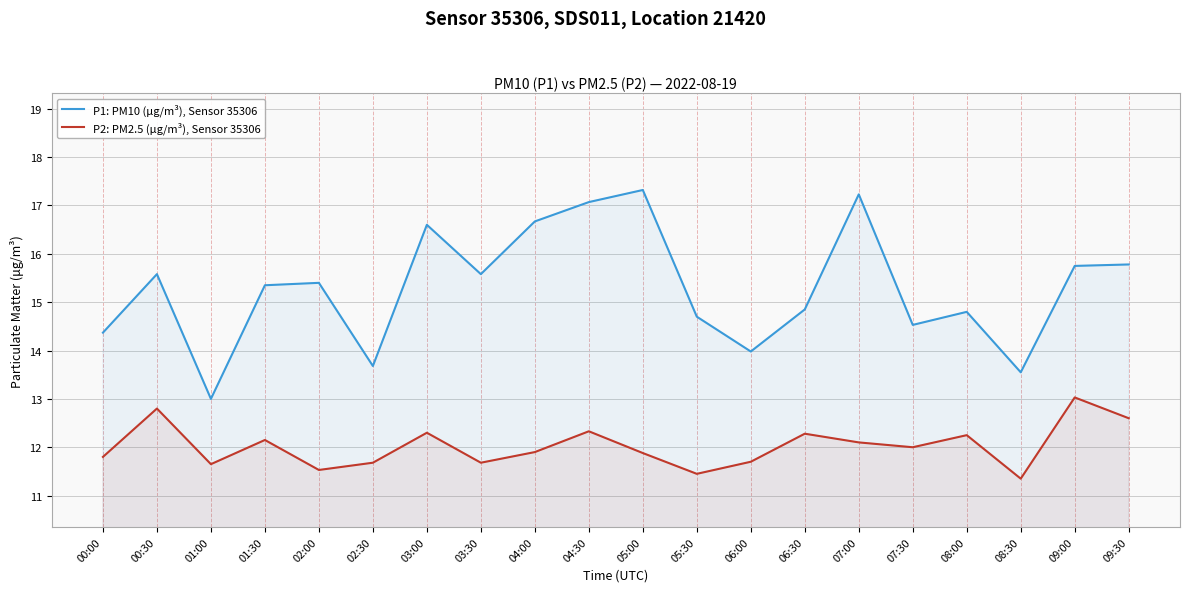

How many interior local peaks does the P2: PM2.5 (µg/m³), Sensor 35306 series have?

7